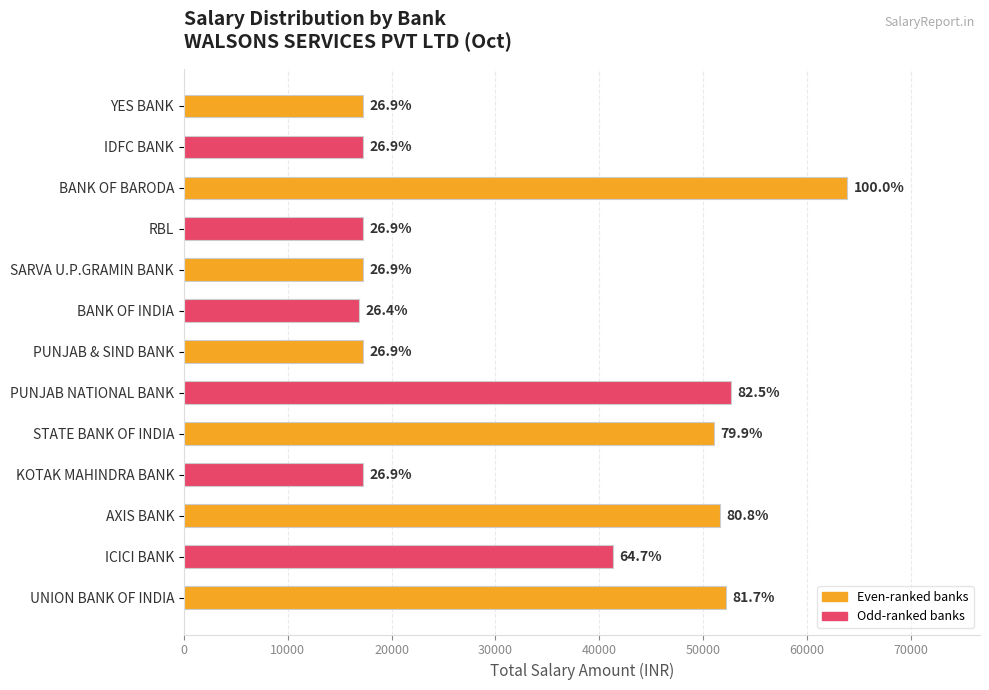

Are the bars horizontal?

Yes